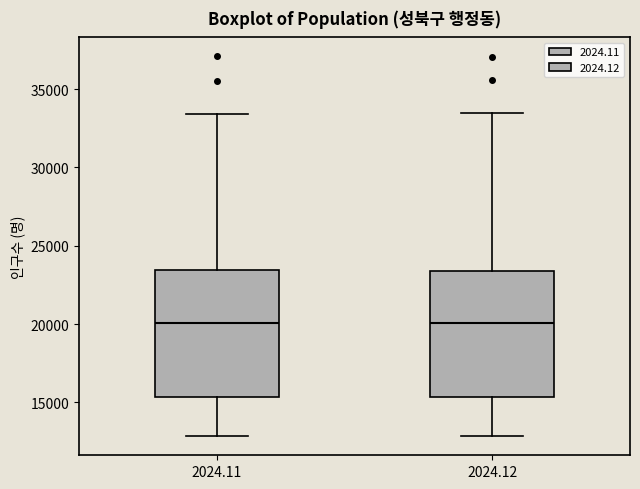

Where does the lower whisker of the box at x = 2024.12 end on the y-axis? The values are not printed on the chart, so give them approximately, as read against the axis.

13000